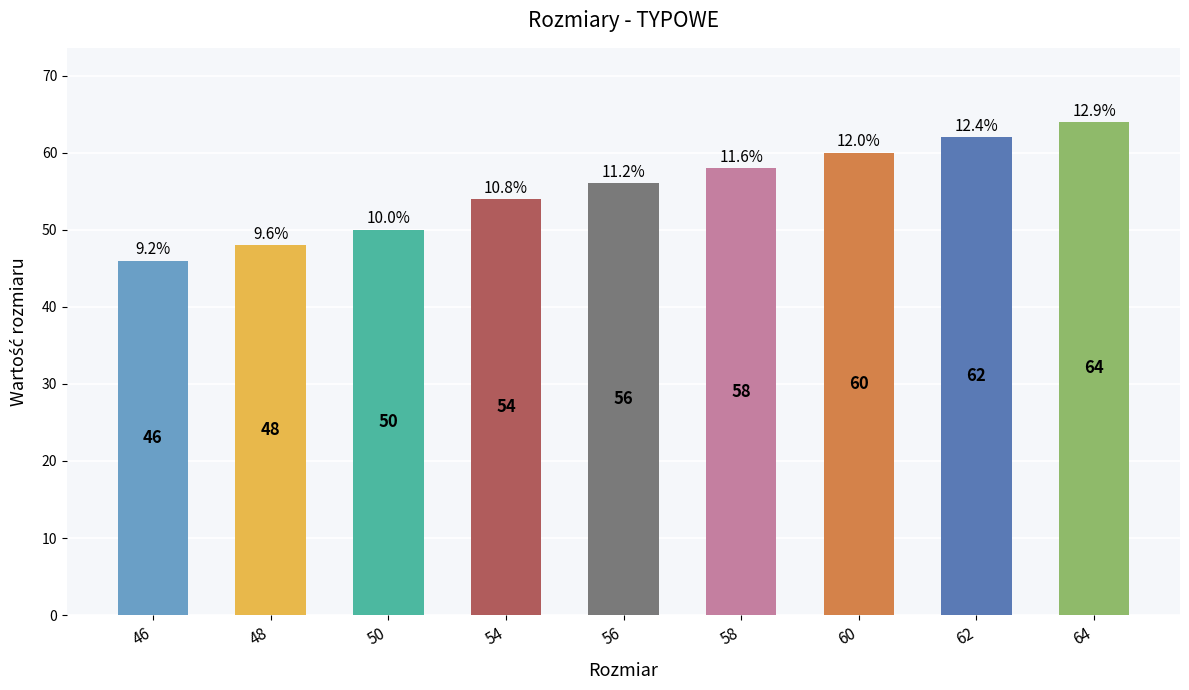

How many values are between 50 and 60?

5